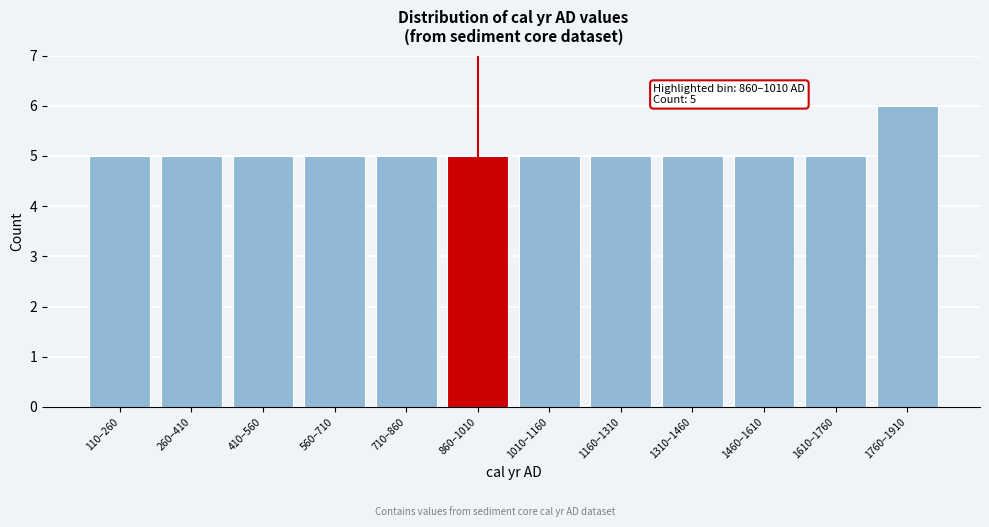

Reading left to right, transcribe all the data shown in this chart.

5	5	5	5	5	5	5	5	5	5	5	6